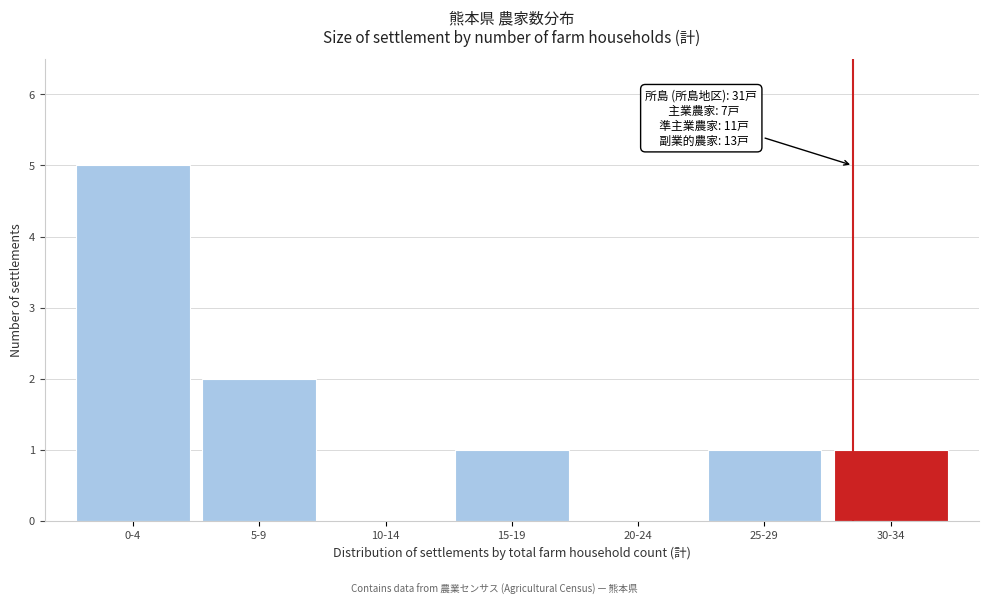

Reading right to left, transcribe all the data shown in this chart.

30-34=1	25-29=1	20-24=0	15-19=1	10-14=0	5-9=2	0-4=5